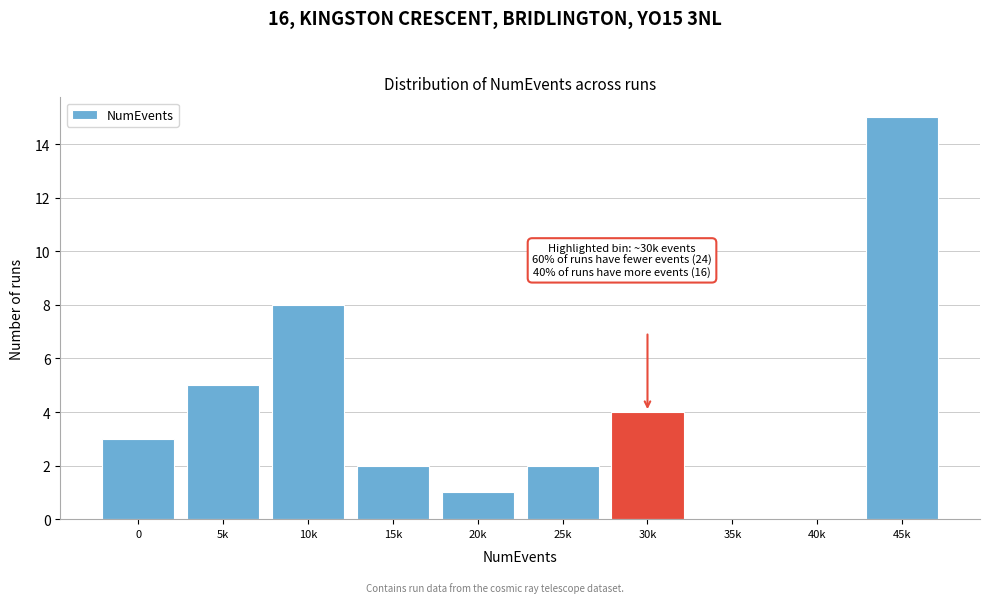

Reading left to right, list all the values displayed in this chart.

0=3	5k=5	10k=8	15k=2	20k=1	25k=2	30k=4	35k=0	40k=0	45k=15